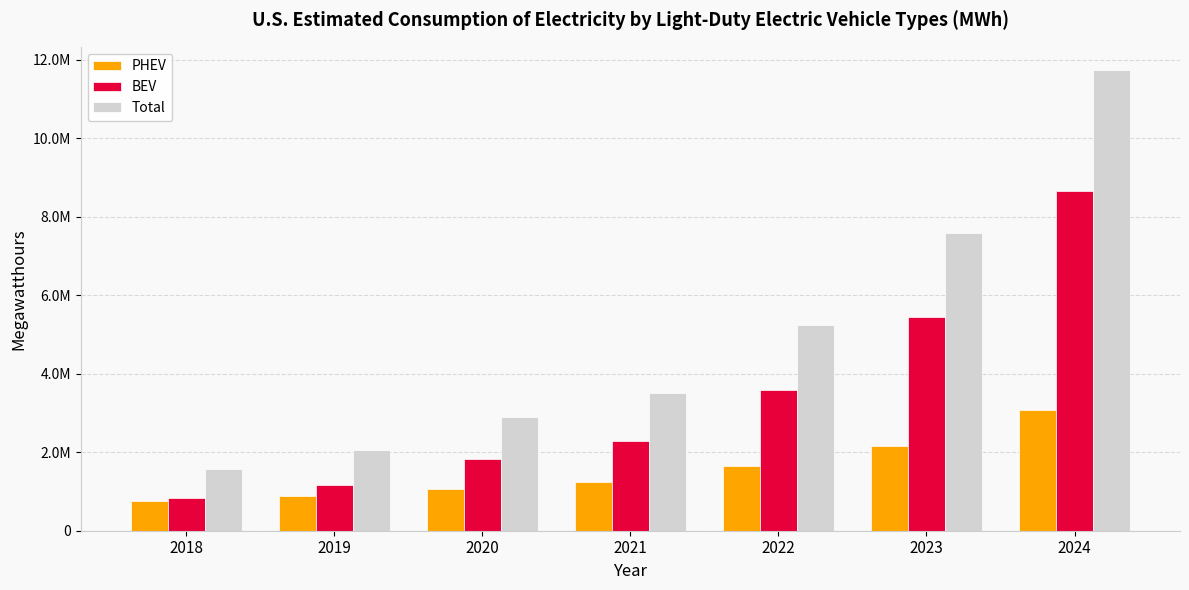

Which category has the highest value across all series?

2024